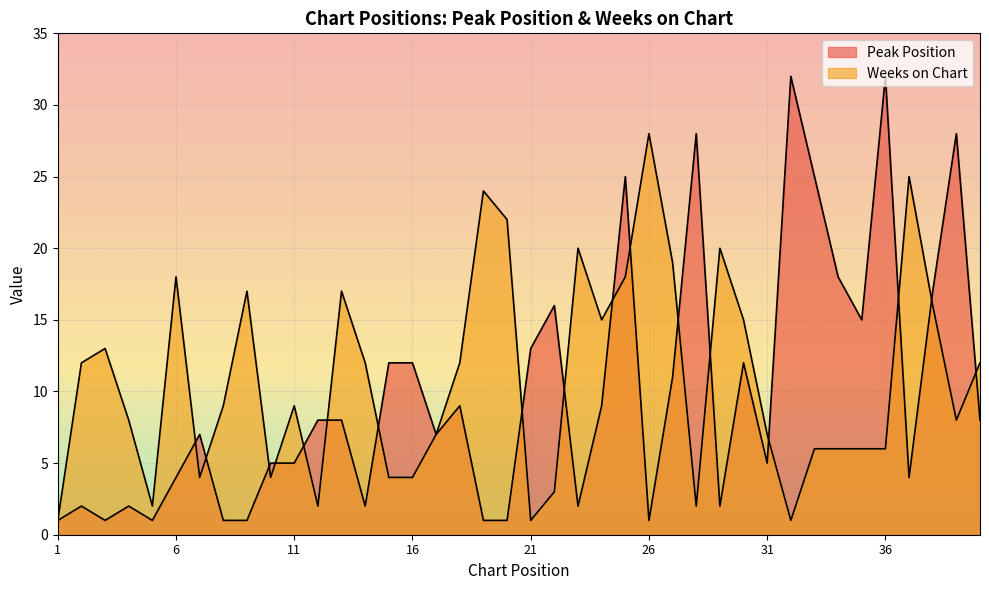

Reading right to left, list all the values displayed in this chart.

Peak Position: 40=8	39=28	38=17	37=4	36=32	35=15	34=18	33=25	32=32	31=5	30=12	29=2	28=28	27=11	26=1	25=25	24=9	23=2	22=16	21=13	20=1	19=1	18=9	17=7	16=12	15=12	14=2	13=8	12=8	11=5	10=5	9=1	8=1	7=7	6=4	5=1	4=2	3=1	2=2	1=1
Weeks on Chart: 40=12	39=8	38=16	37=25	36=6	35=6	34=6	33=6	32=1	31=7	30=15	29=20	28=2	27=19	26=28	25=18	24=15	23=20	22=3	21=1	20=22	19=24	18=12	17=7	16=4	15=4	14=12	13=17	12=2	11=9	10=4	9=17	8=9	7=4	6=18	5=2	4=8	3=13	2=12	1=1